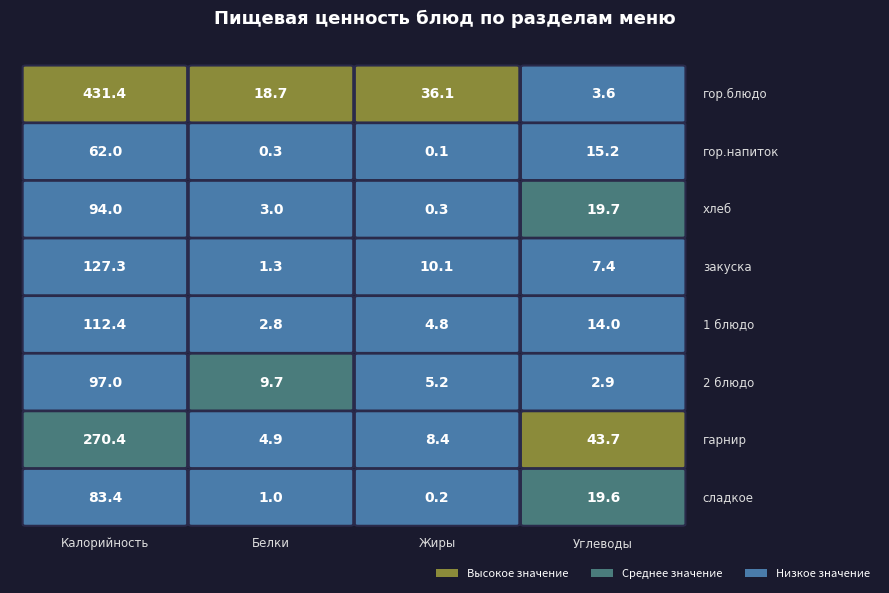

What is the approximate value of 2 блюдо at Углеводы?

2.9